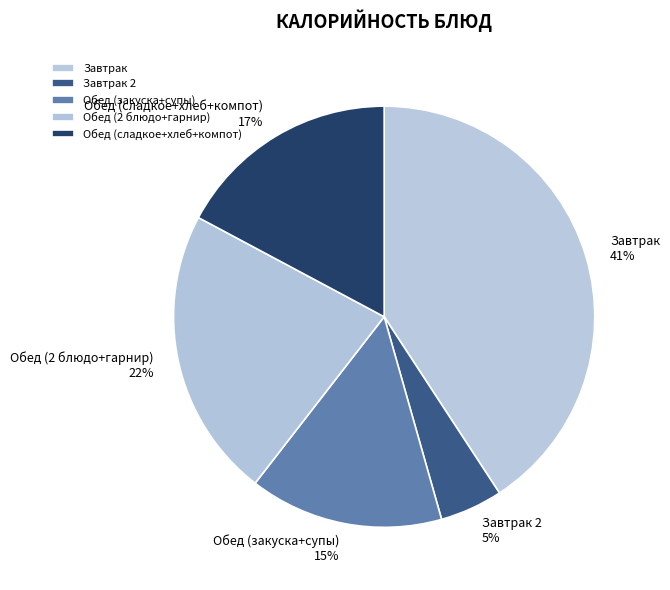

To the nearest percent, what percentage of the pie is Обед (2 блюдо+гарнир)?

22%